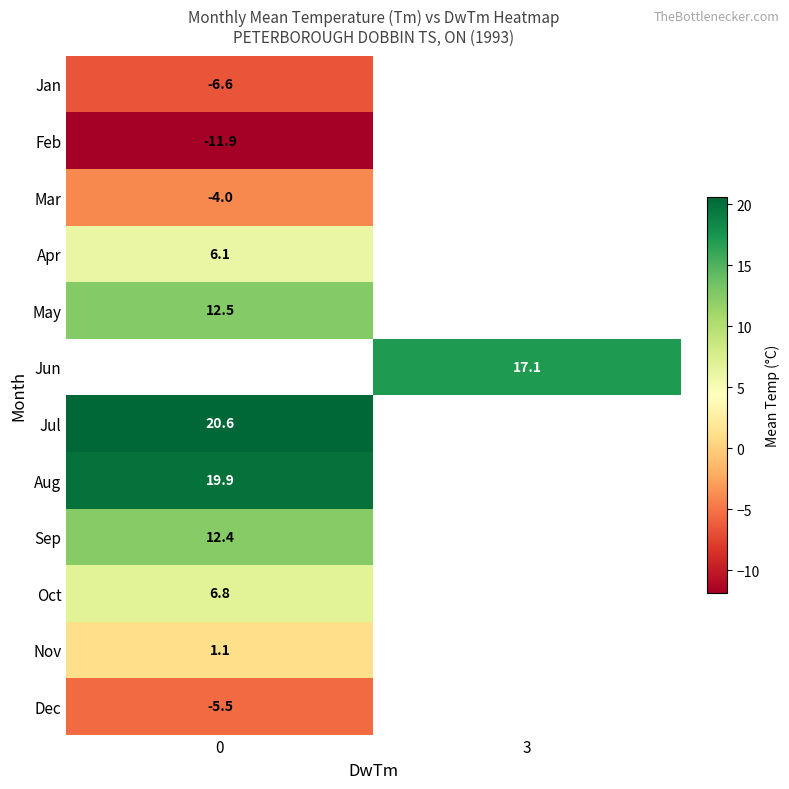

How many values in row_10 are above zero?

1